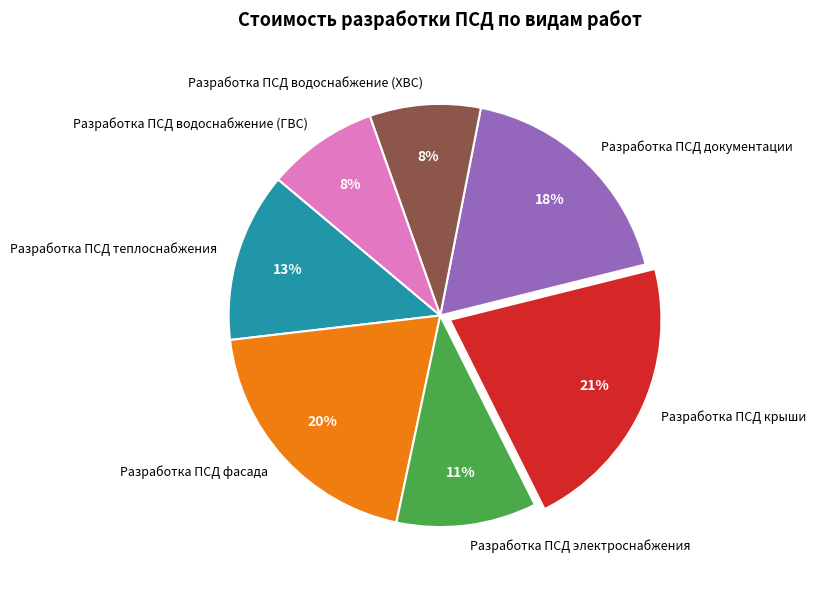

Is there a majority slice in this chart?

No